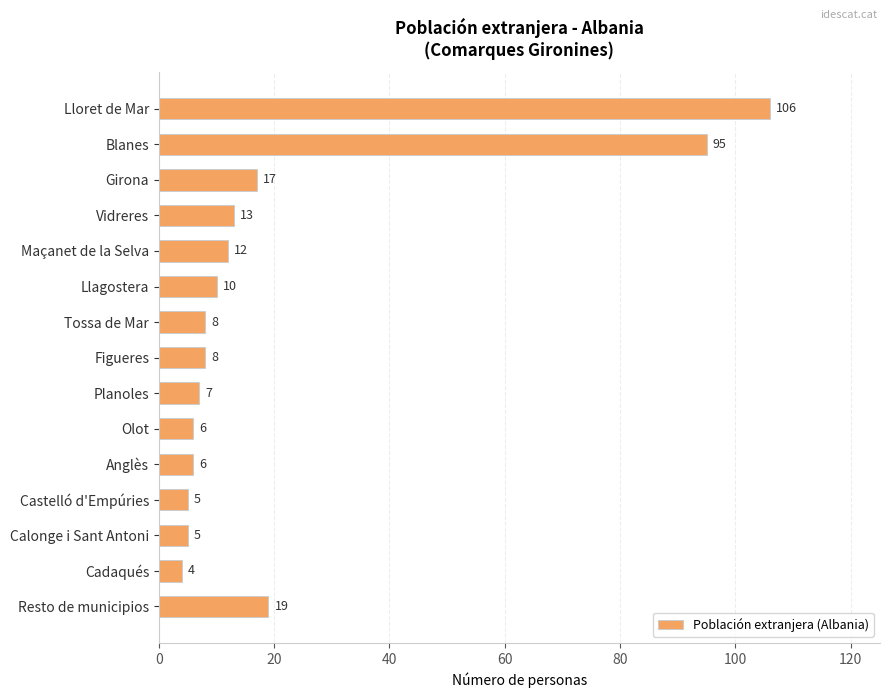

How many data points are less than 8?

6